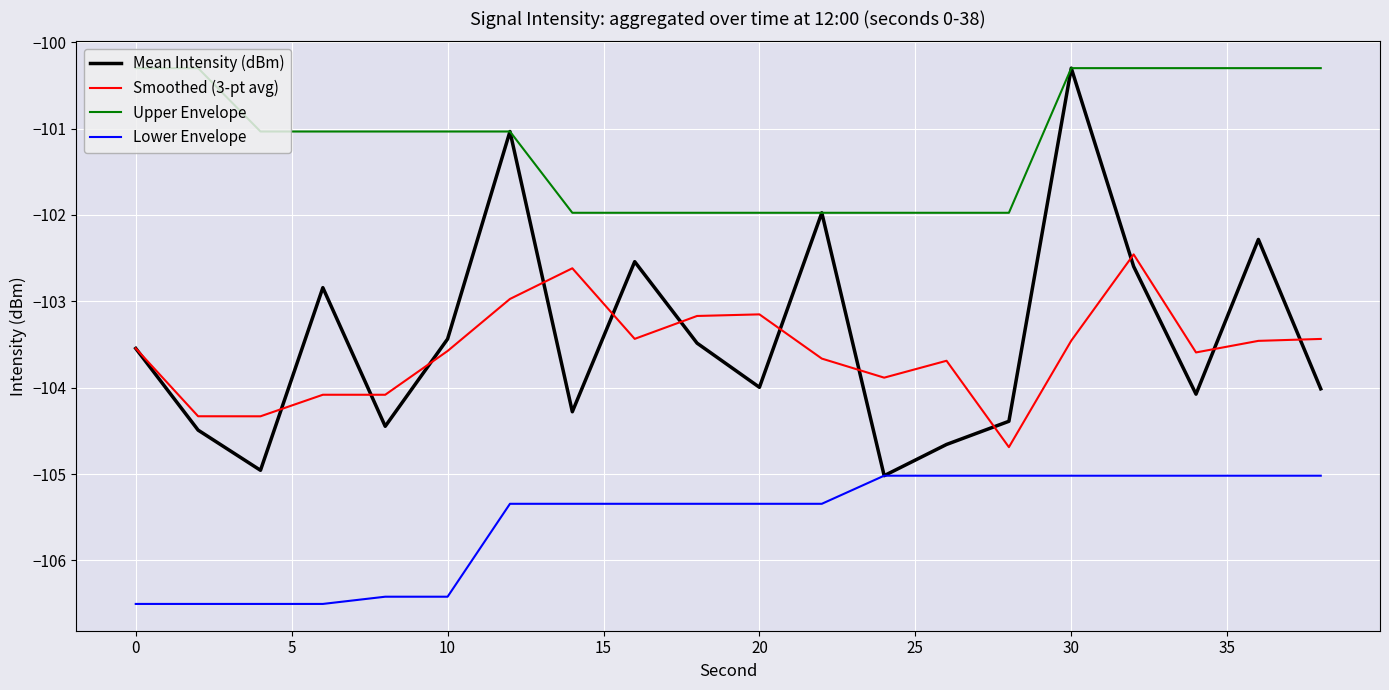

What is the greatest value displayed?

-100.3